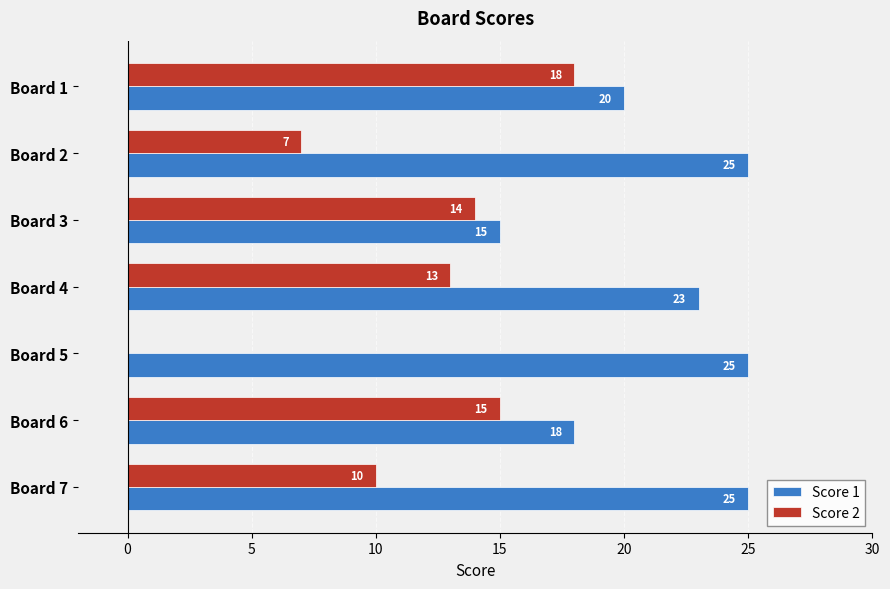

What is the sum of all Score 2 values?

77